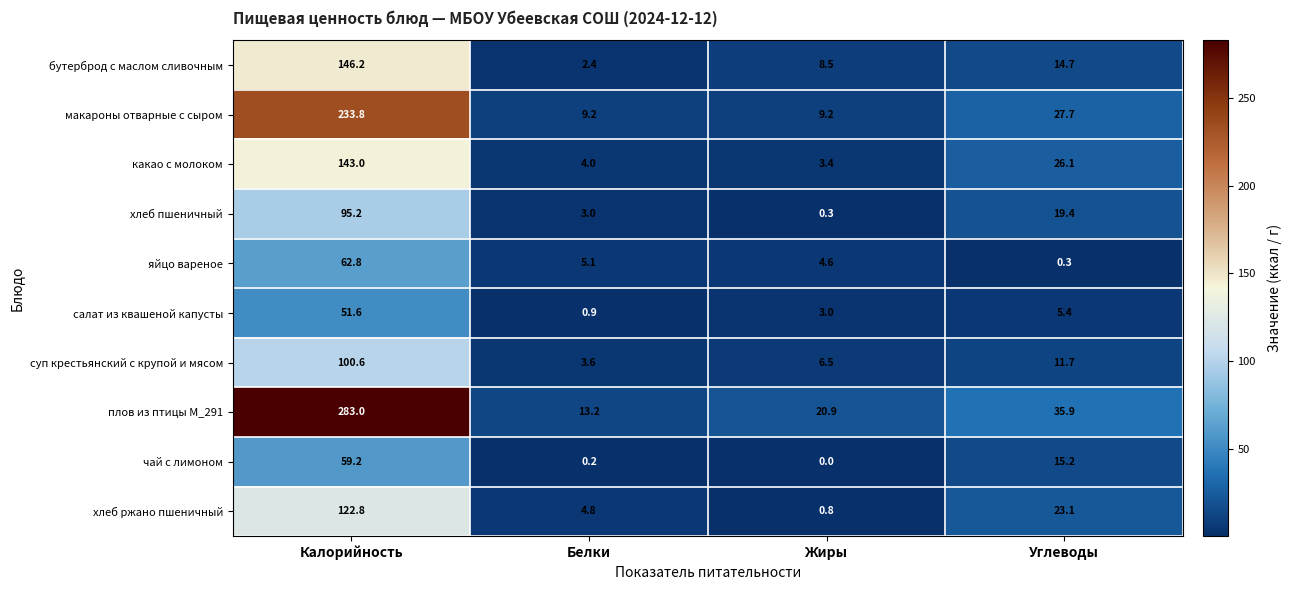

What is the greatest value displayed?

283.0